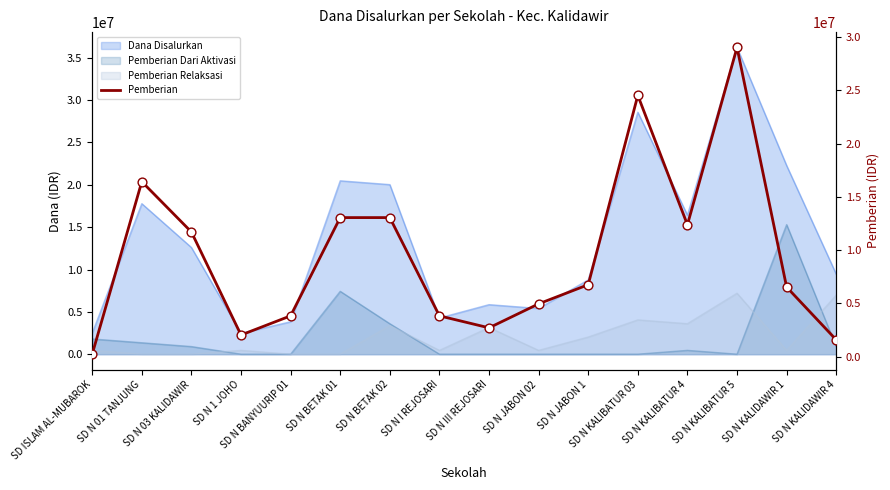

Between SD N KALIDAWIR 1 and SD N KALIBATUR 5, which is larger?

SD N KALIBATUR 5